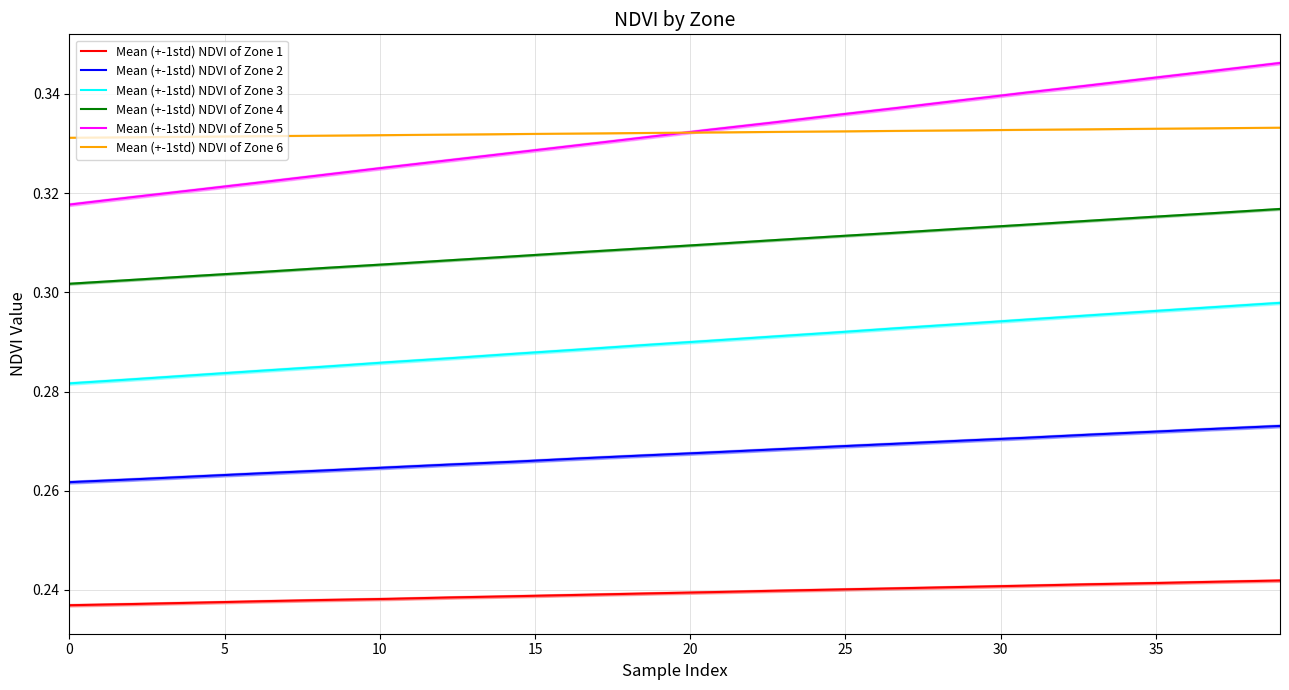

Which has a higher value, 19 or 15?

19